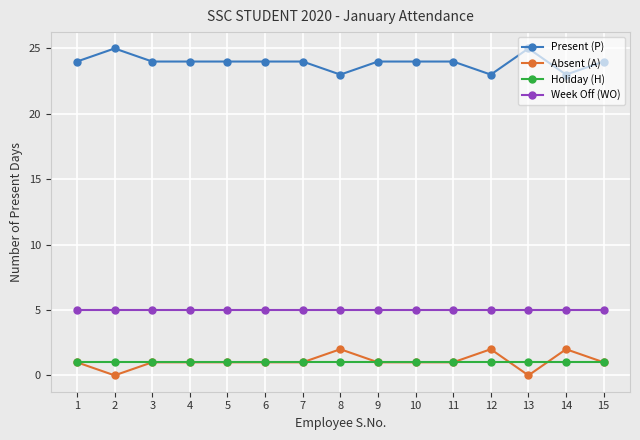

Count the number of categories in the chart.

15